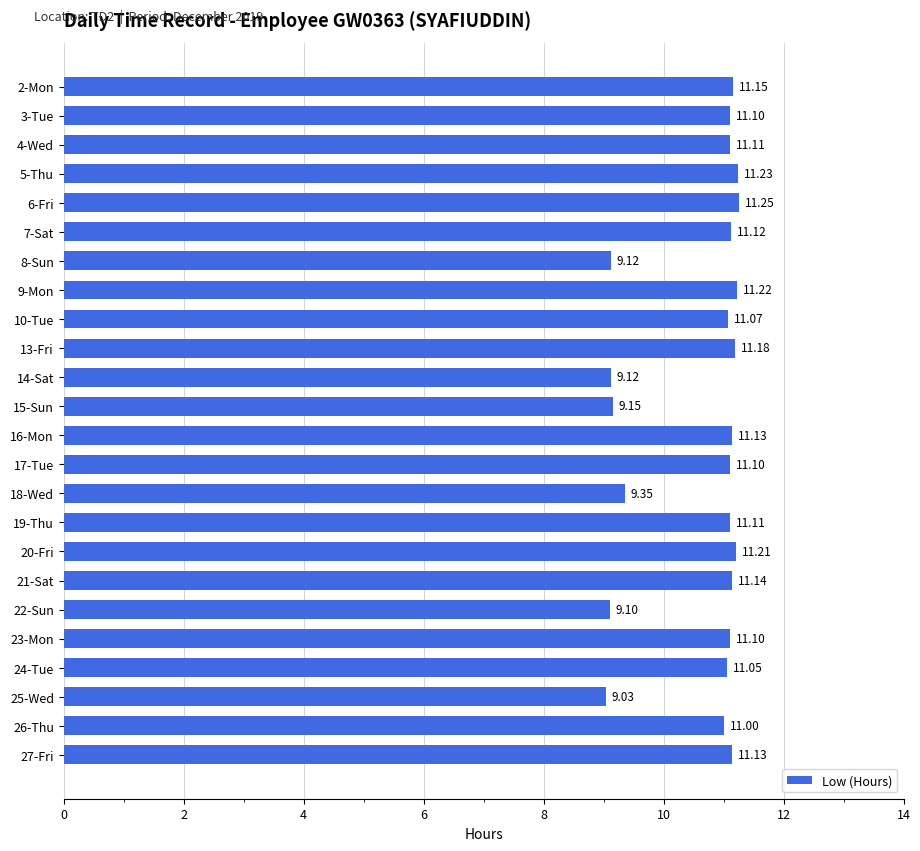

What is the average value?

10.6